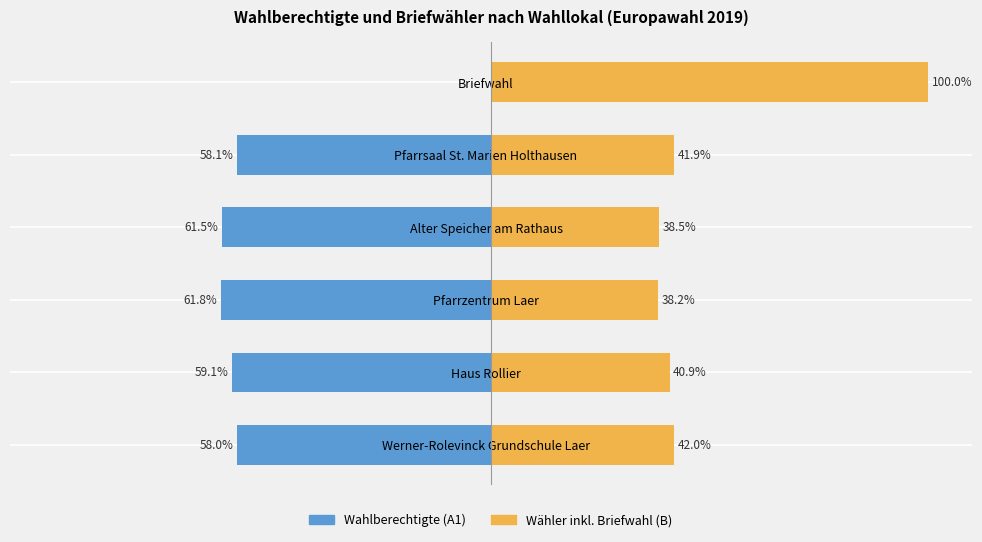

What is the maximum value shown in the chart?

100.0